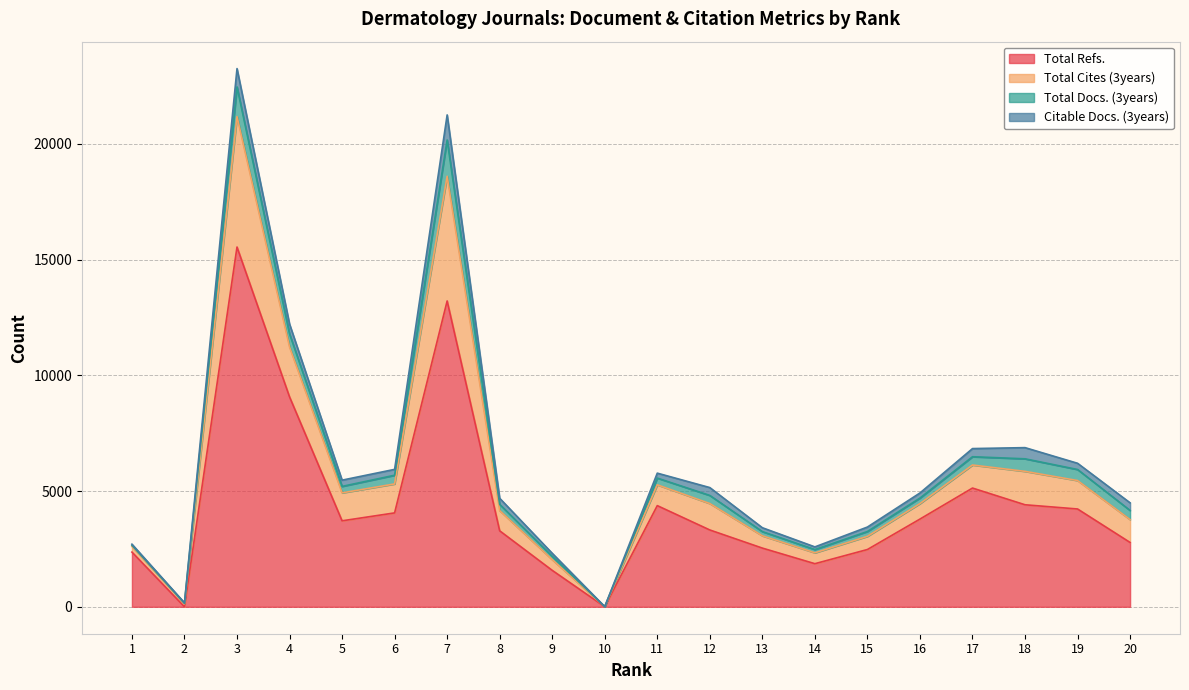

What is the highest value of the Total Refs. series?

15546